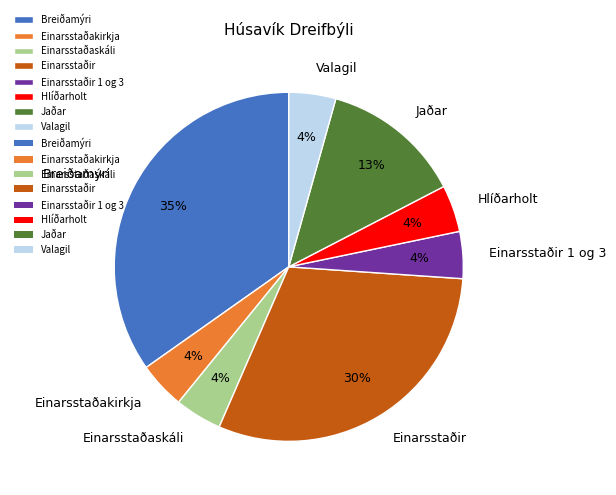

True or false: Einarsstaðir 1 og 3 accounts for 14% of the total.

False